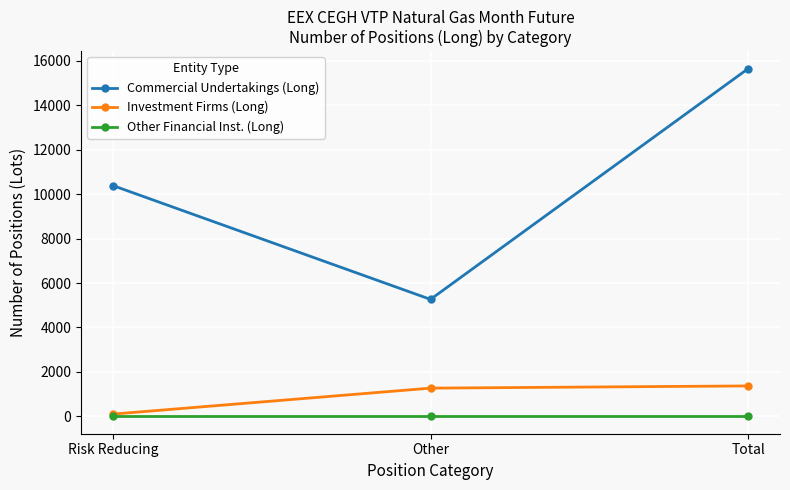

What are all the series names shown in the legend?

Commercial Undertakings (Long), Investment Firms (Long), Other Financial Inst. (Long)